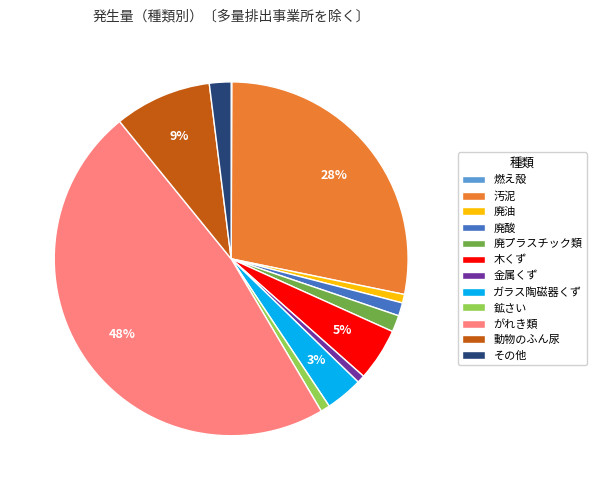

Does 動物のふん尿 account for over 50% of the chart?

No